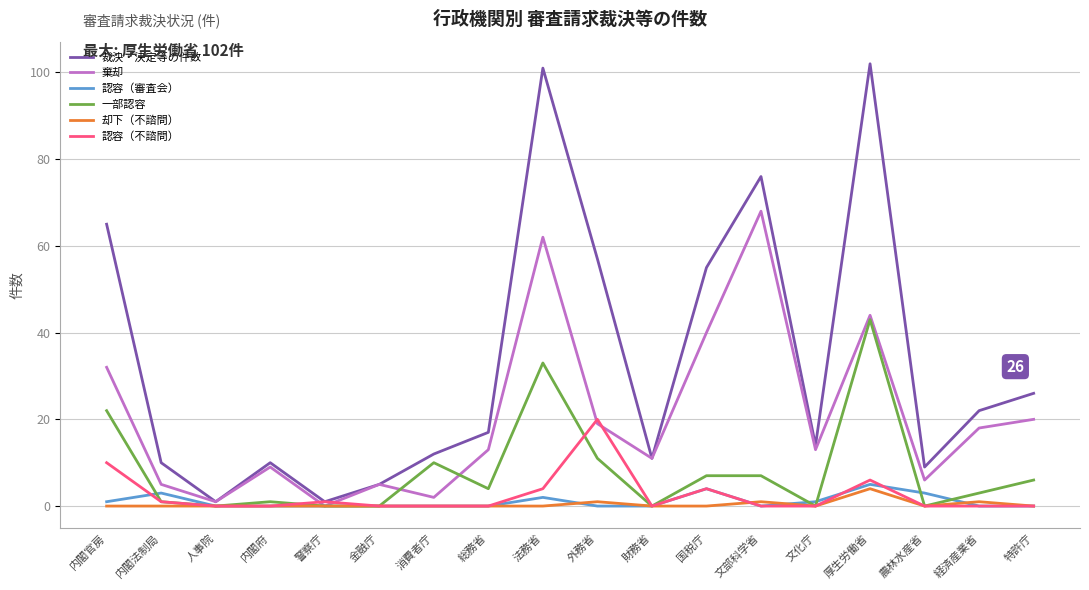

The value of 一部認容 at 法務省 is 33. True or false?

True